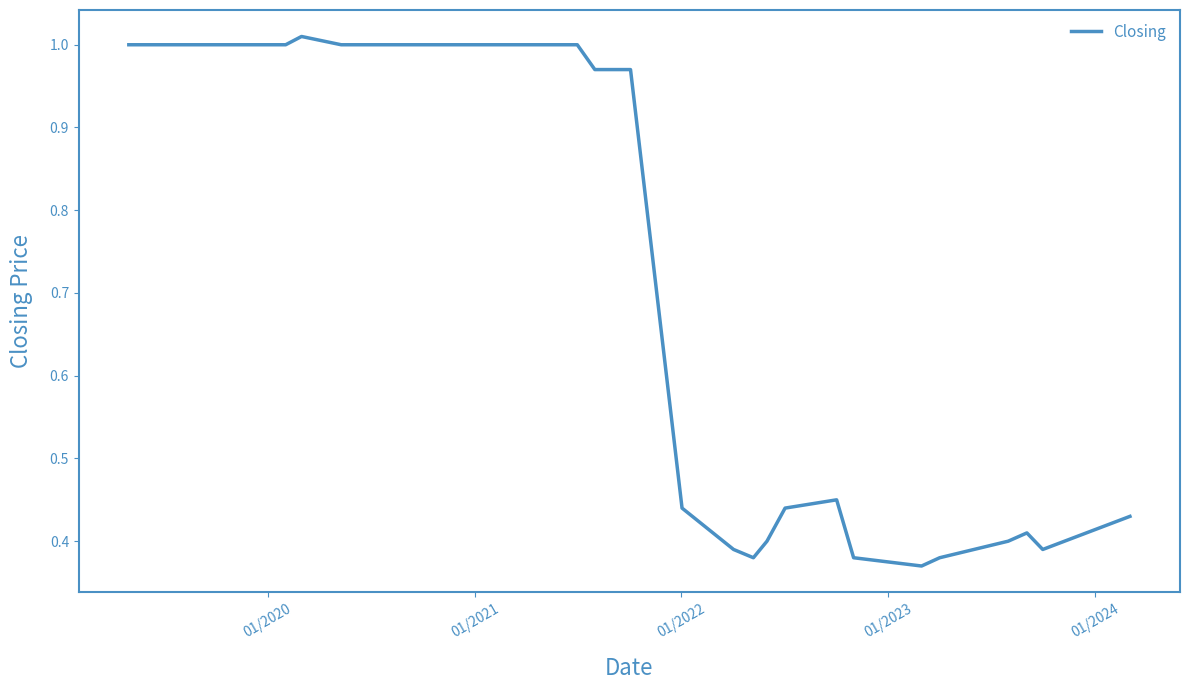

What is the difference between the maximum and minimum values?

0.6